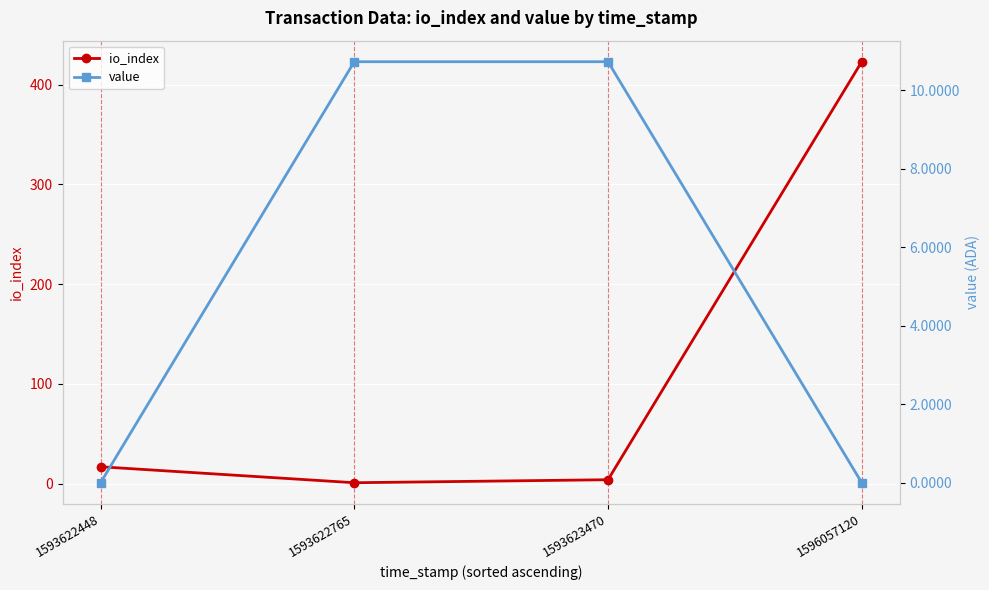

What is the maximum value for value?

10.7